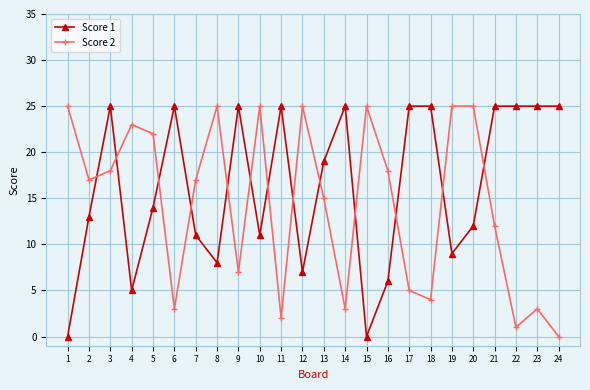

At which label does Score 1 first exceed 19?

3